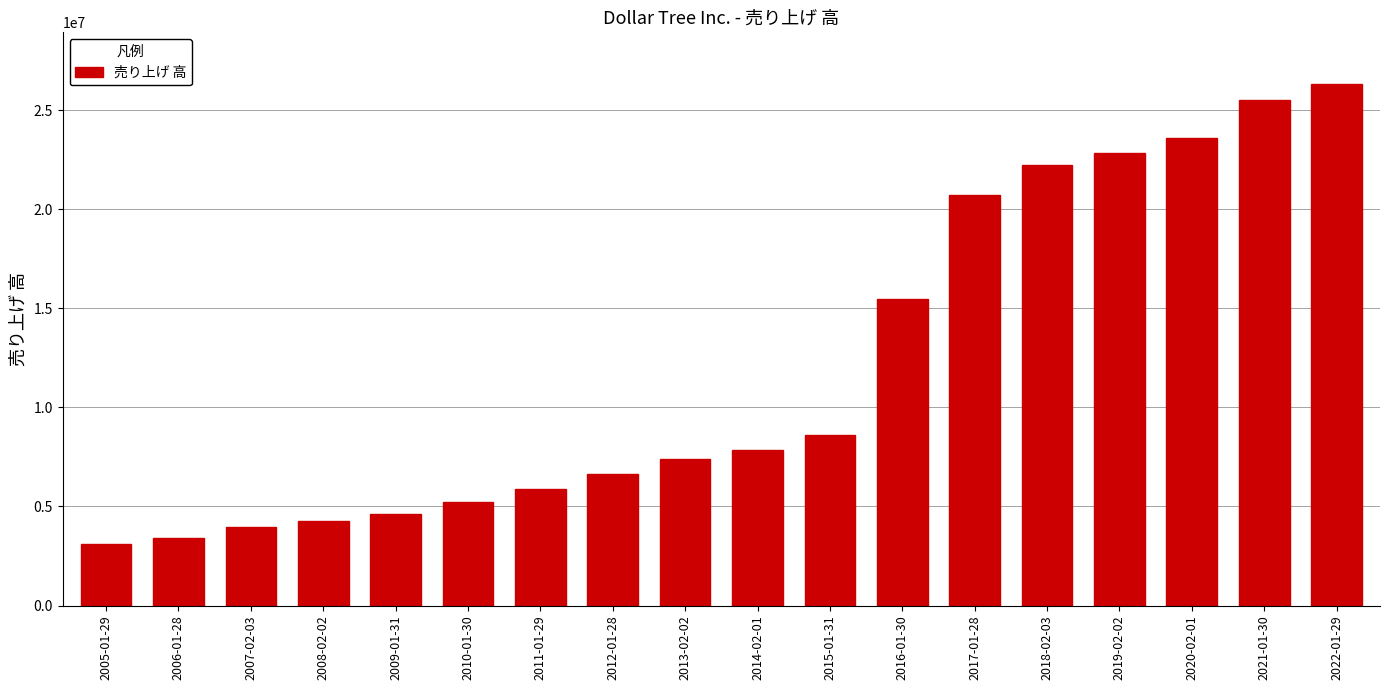

Reading left to right, what are all the values shown in this chart?

2005-01-29=3126009	2006-01-28=3393924	2007-02-03=3969400	2008-02-02=4242600	2009-01-31=4644900	2010-01-30=5231200	2011-01-29=5882400	2012-01-28=6630500	2013-02-02=7394500	2014-02-01=7840300	2015-01-31=8602200	2016-01-30=15498400	2017-01-28=20719200	2018-02-03=22245500	2019-02-02=22823300	2020-02-01=23610800	2021-01-30=25508400	2022-01-29=26309800